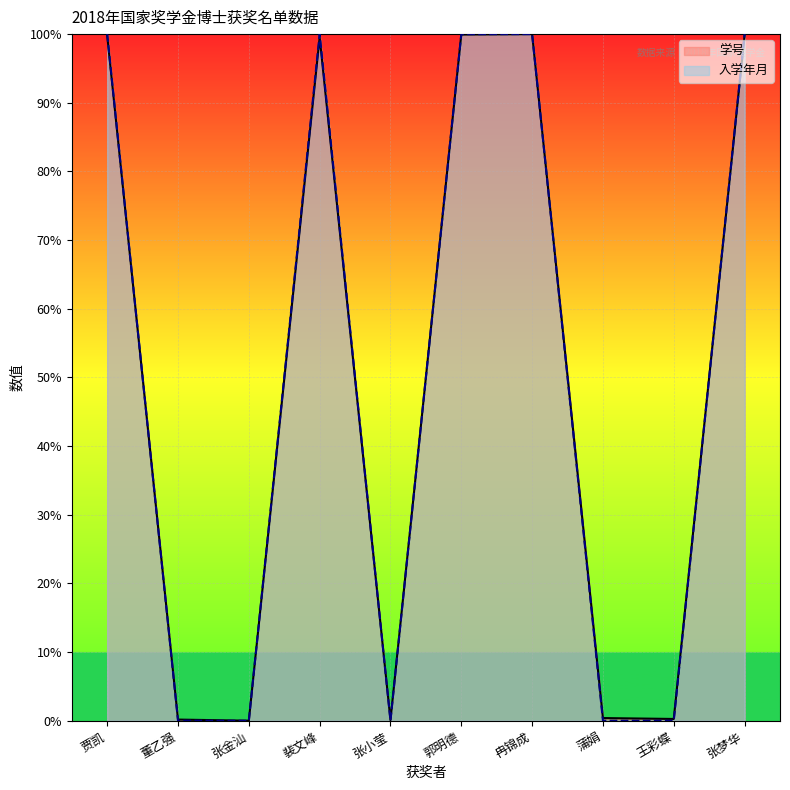

Which series ends up on top after the final intersection of 学号 and 入学年月?

入学年月